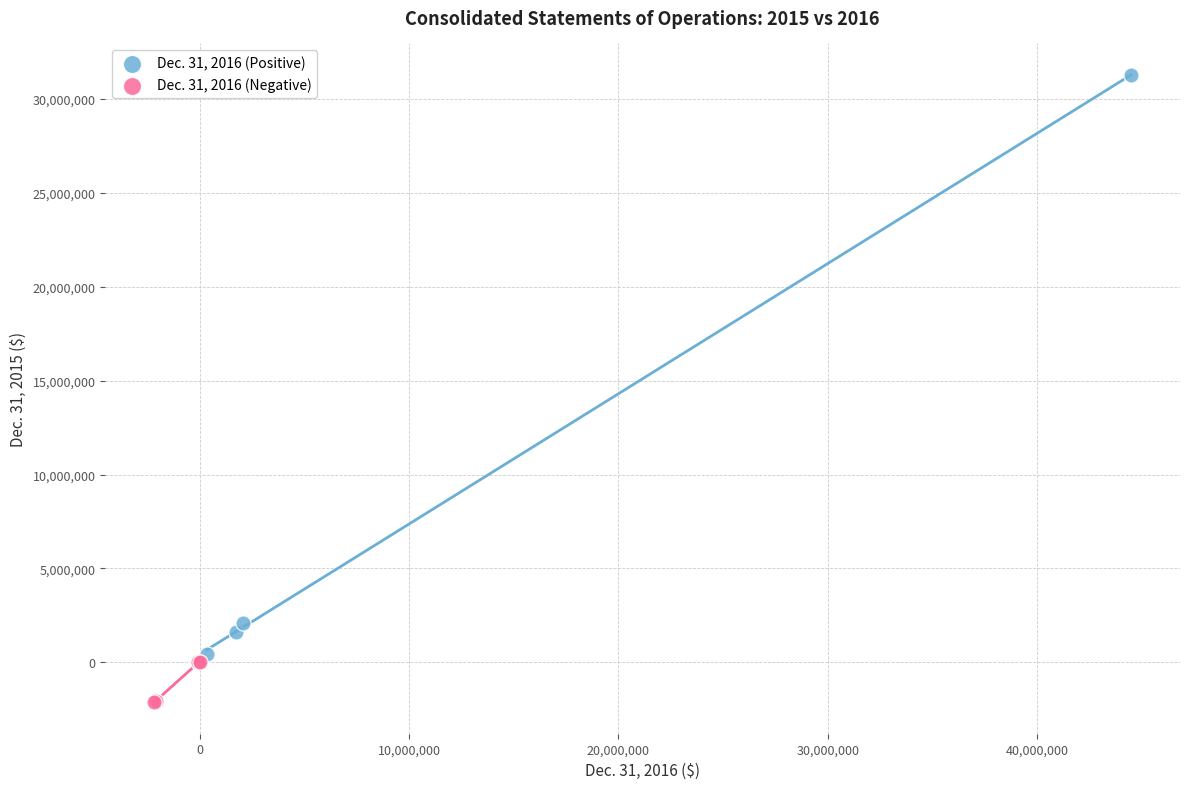

What are all the series names shown in the legend?

Dec. 31, 2016 (Positive), Dec. 31, 2016 (Negative)